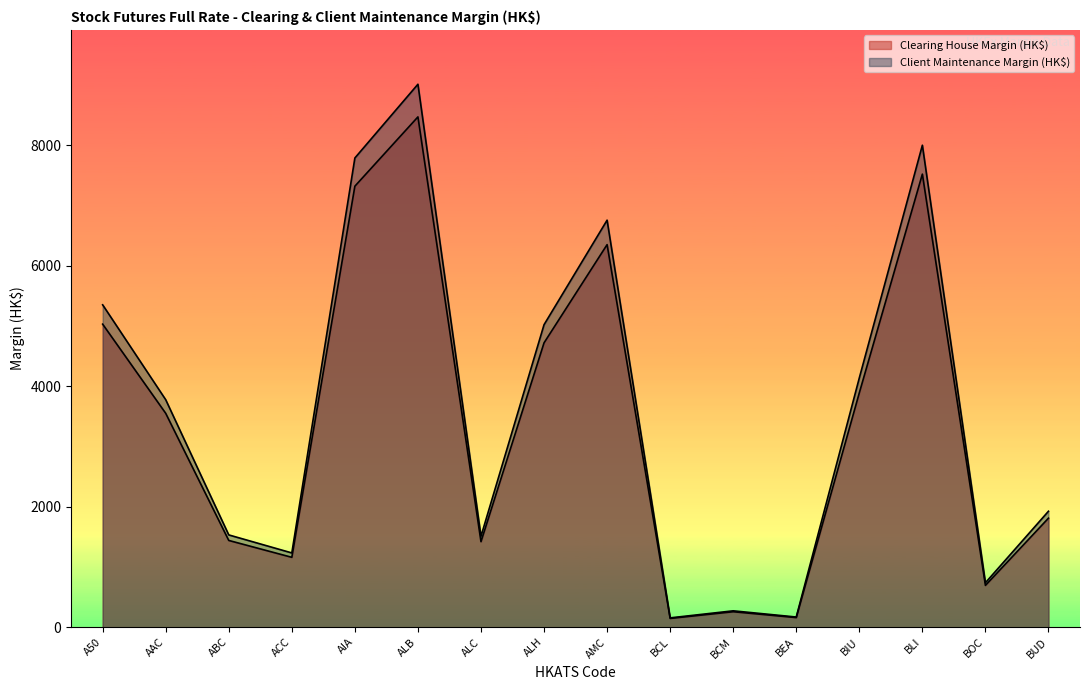

What is the difference between the highest and lowest values at AMC?

406